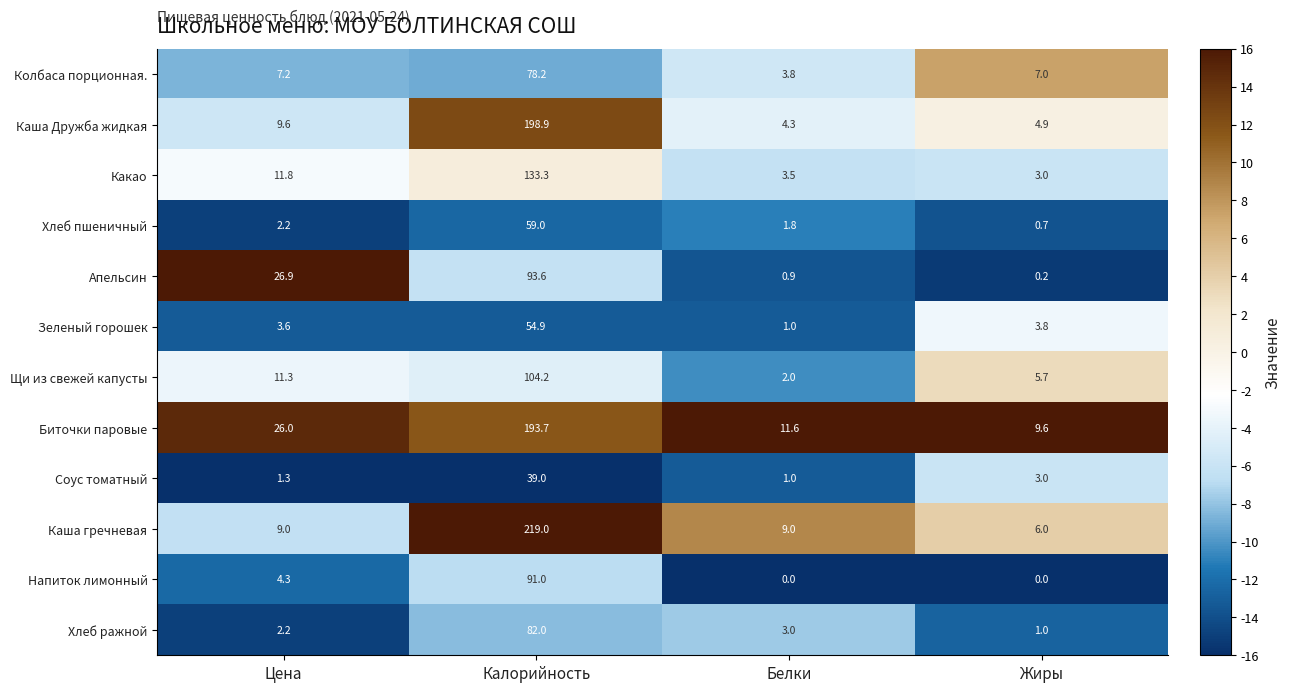

True or false: Зеленый горошек has a value of 72.5 at Калорийность.

False